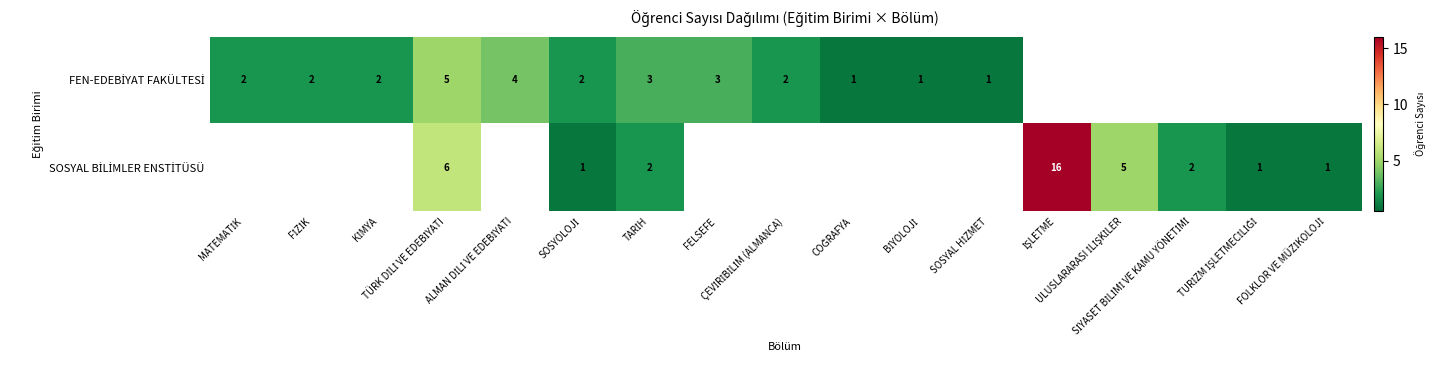

What is the difference between the highest and lowest values at FOLKLOR VE MÜZİKOLOJİ?

1